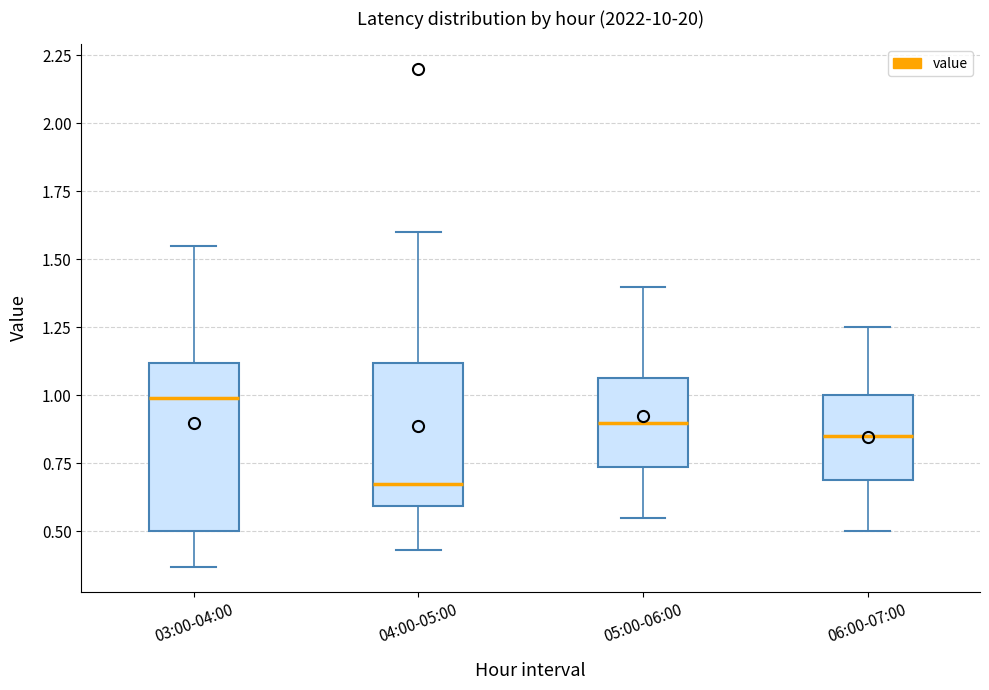

Which box is the tallest, from its lower edge to its upper edge?

03:00-04:00